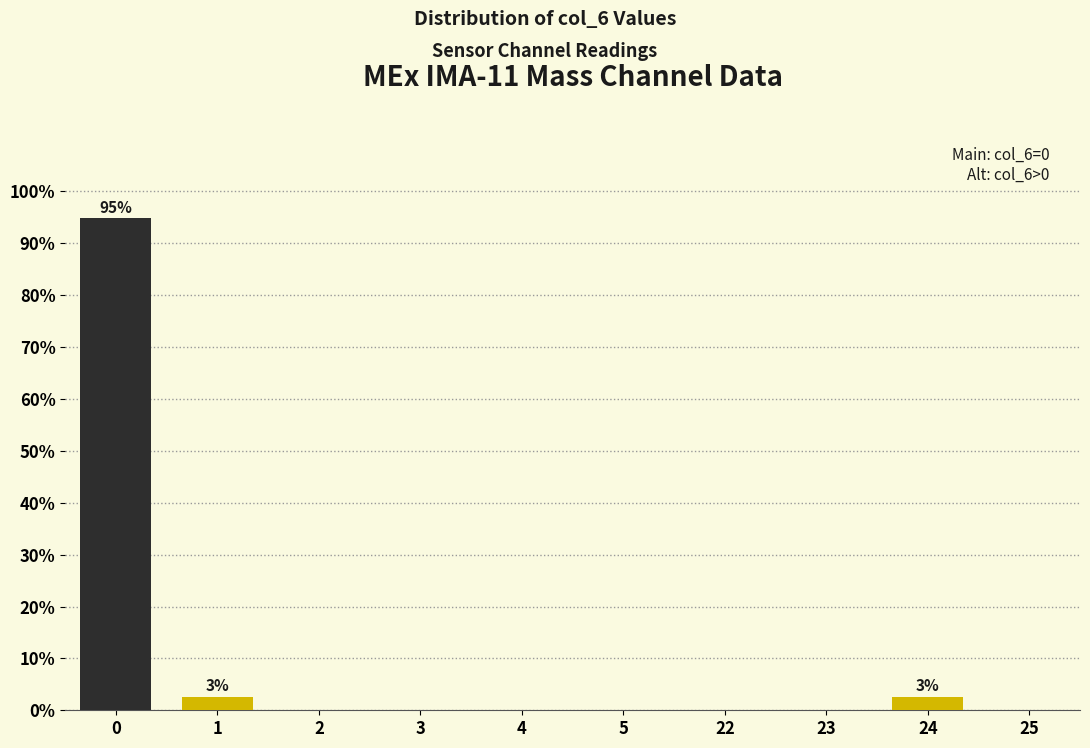

Reading left to right, transcribe all the data shown in this chart.

0=94.9	1=2.6	2=0.0	3=0.0	4=0.0	5=0.0	22=0.0	23=0.0	24=2.6	25=0.0